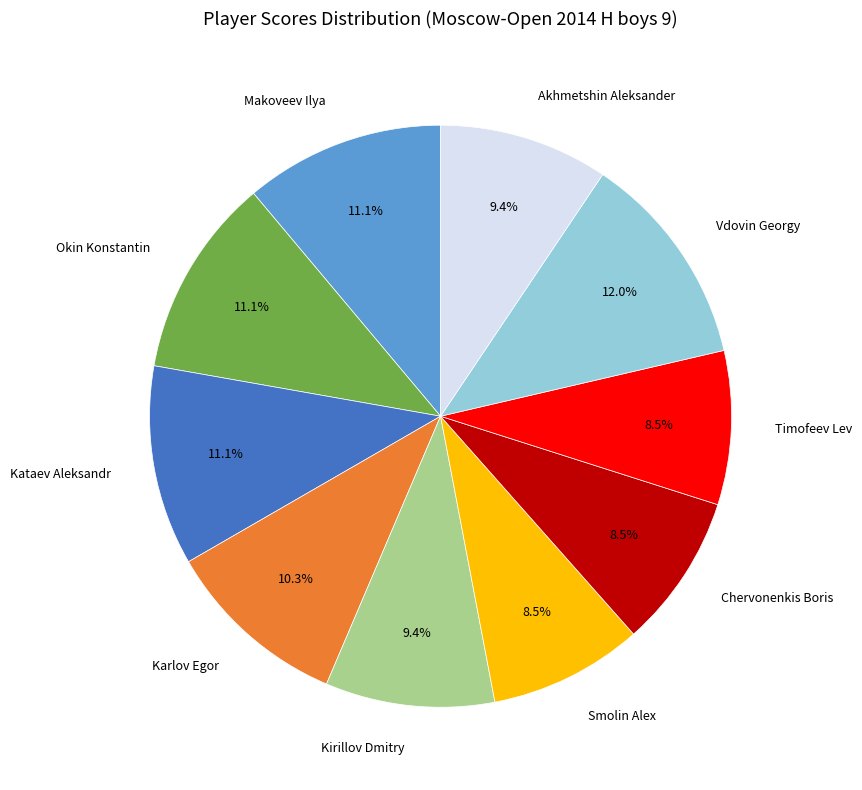

To the nearest percent, what is the average slice percentage?

10%